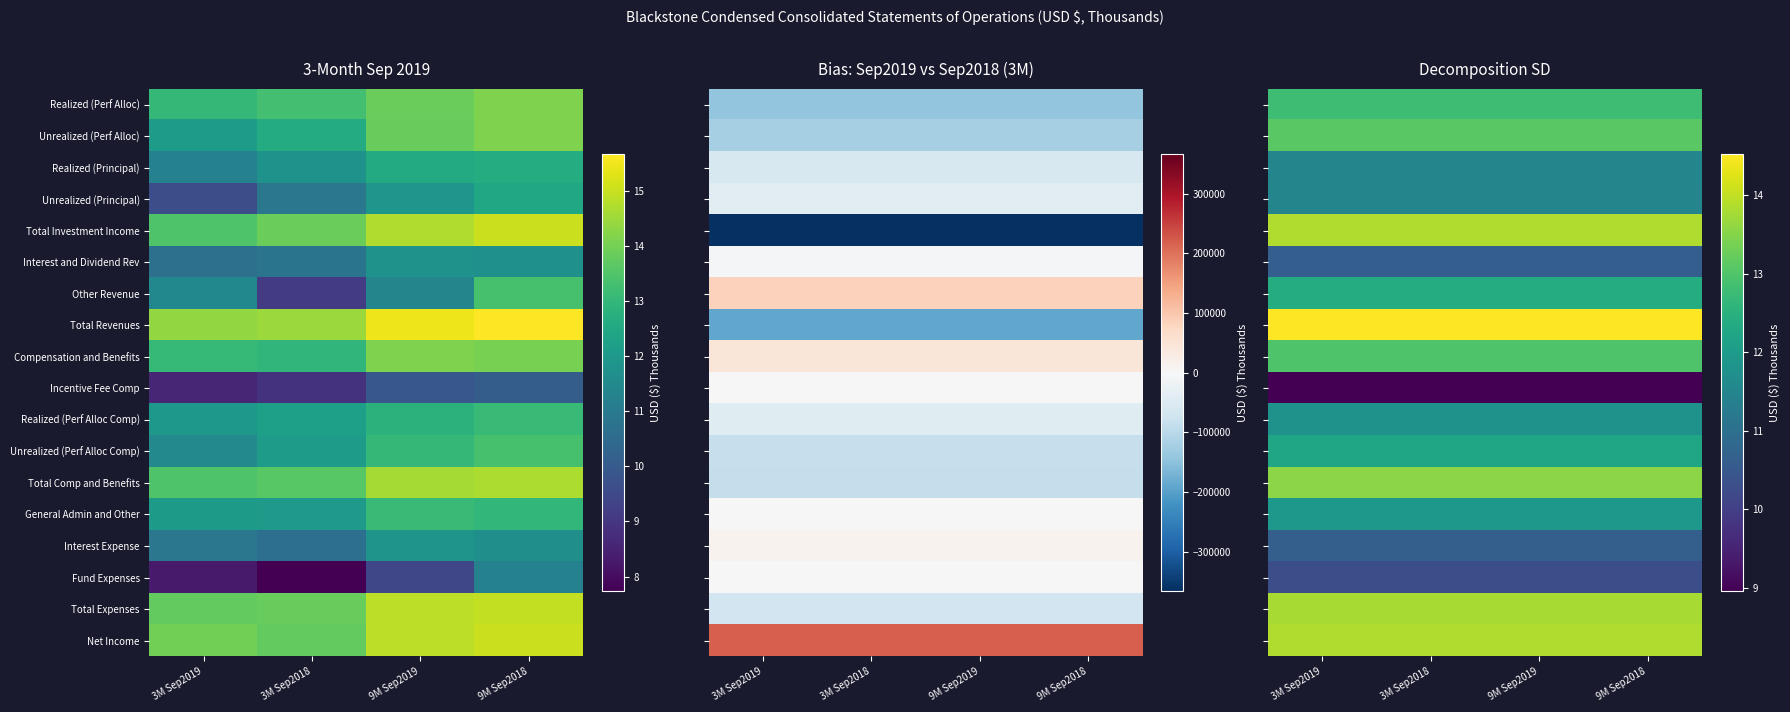

What is the smallest value displayed?

9.0